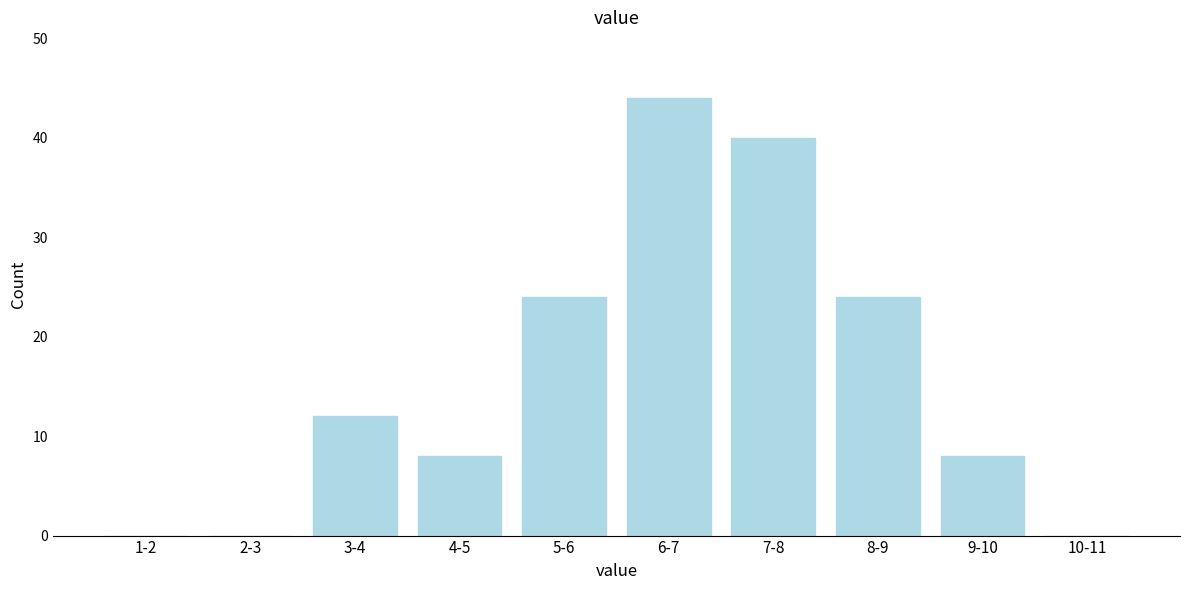

Reading left to right, list all the values displayed in this chart.

1-2=0	2-3=0	3-4=12	4-5=8	5-6=24	6-7=44	7-8=40	8-9=24	9-10=8	10-11=0